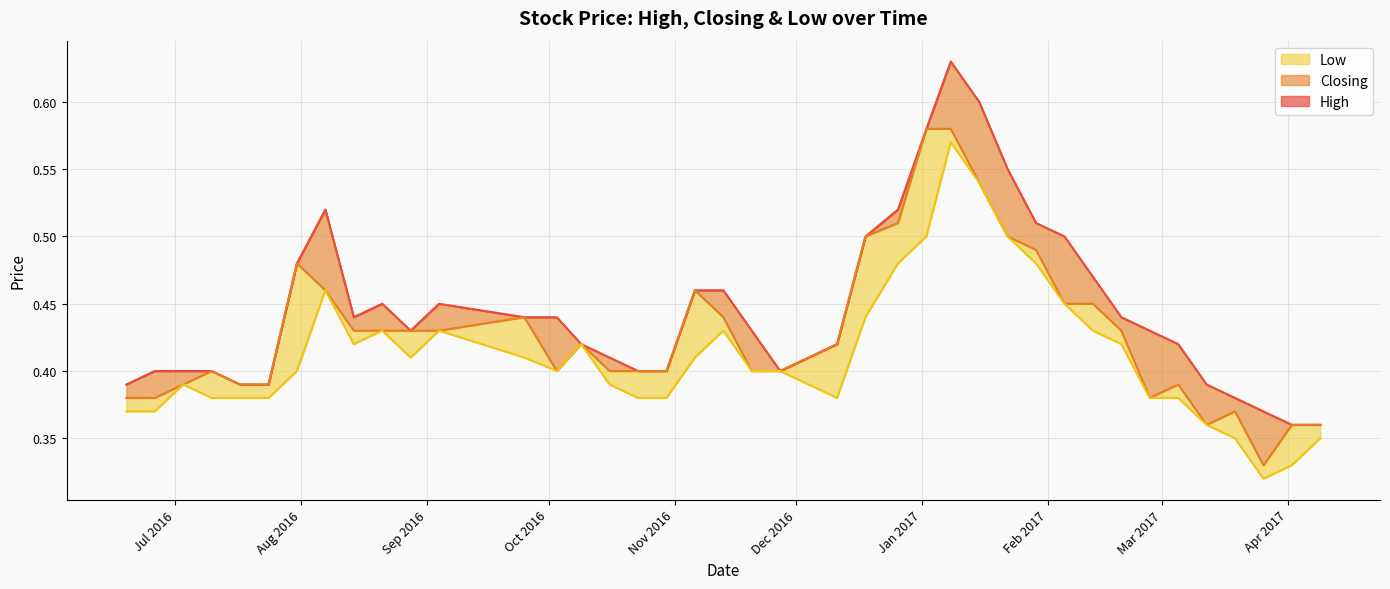

Count the number of categories in the chart.

40